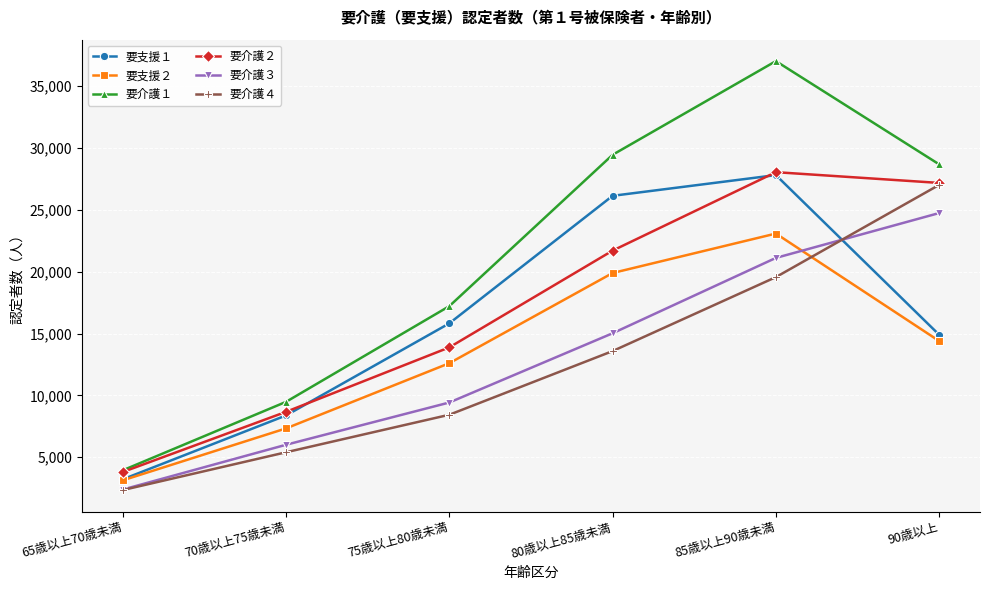

What is the difference between the highest and lowest values at 75歳以上80歳未満?

8782